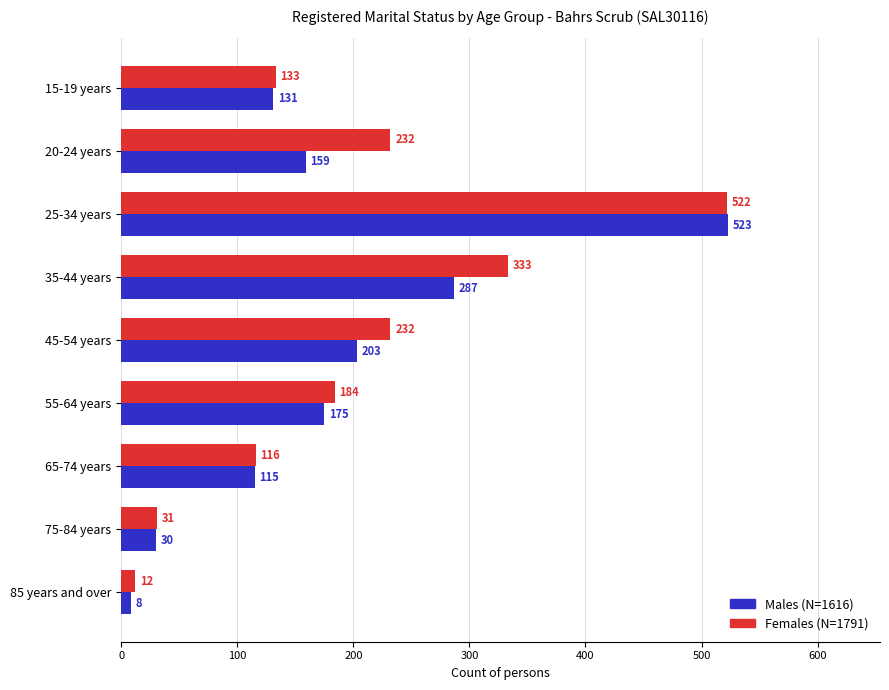

Is it true that Females (N=1791) equals 317 at 55-64 years?

False